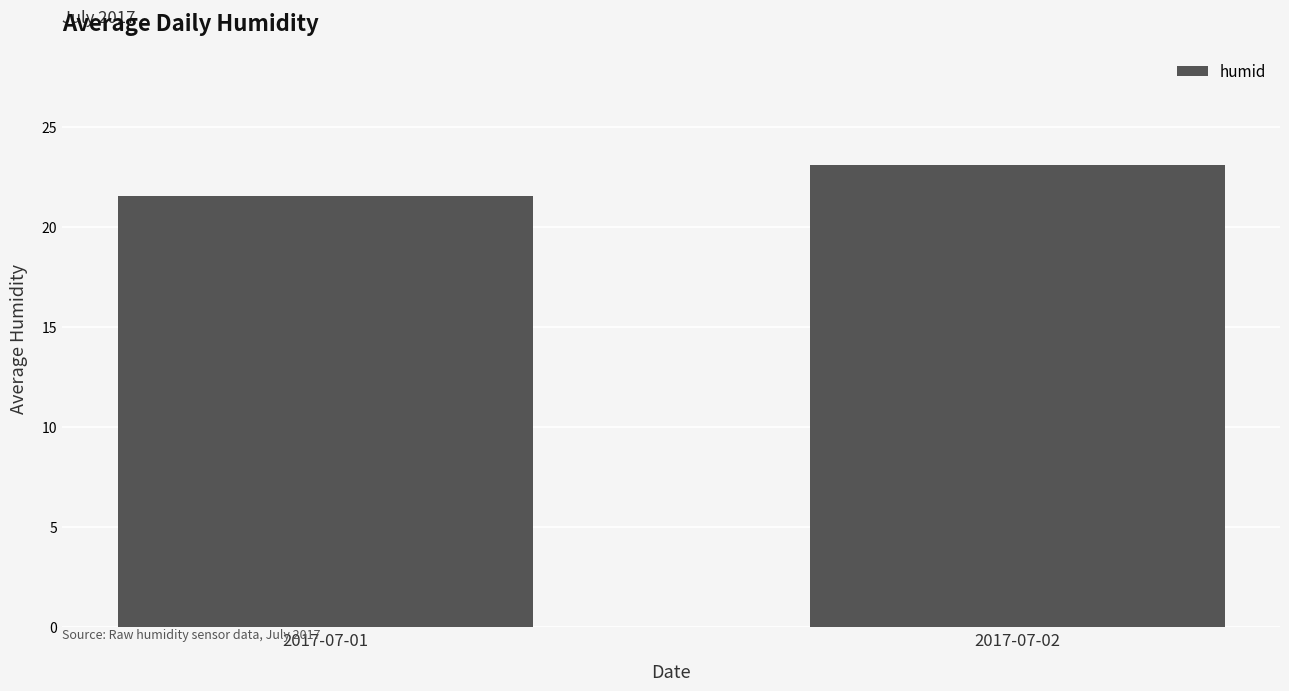

Which label corresponds to the largest value in the chart?

2017-07-02